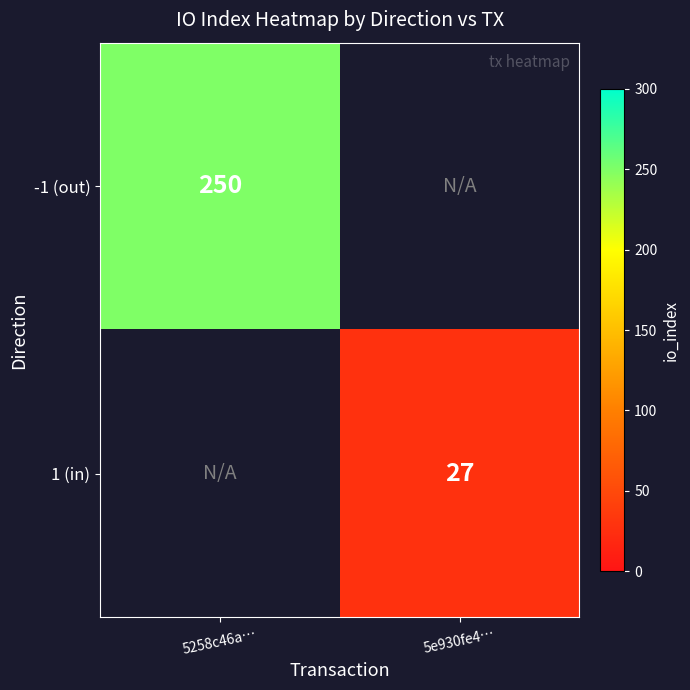

True or false: -1 (out) has a value of 250 at 5258c46a….

True